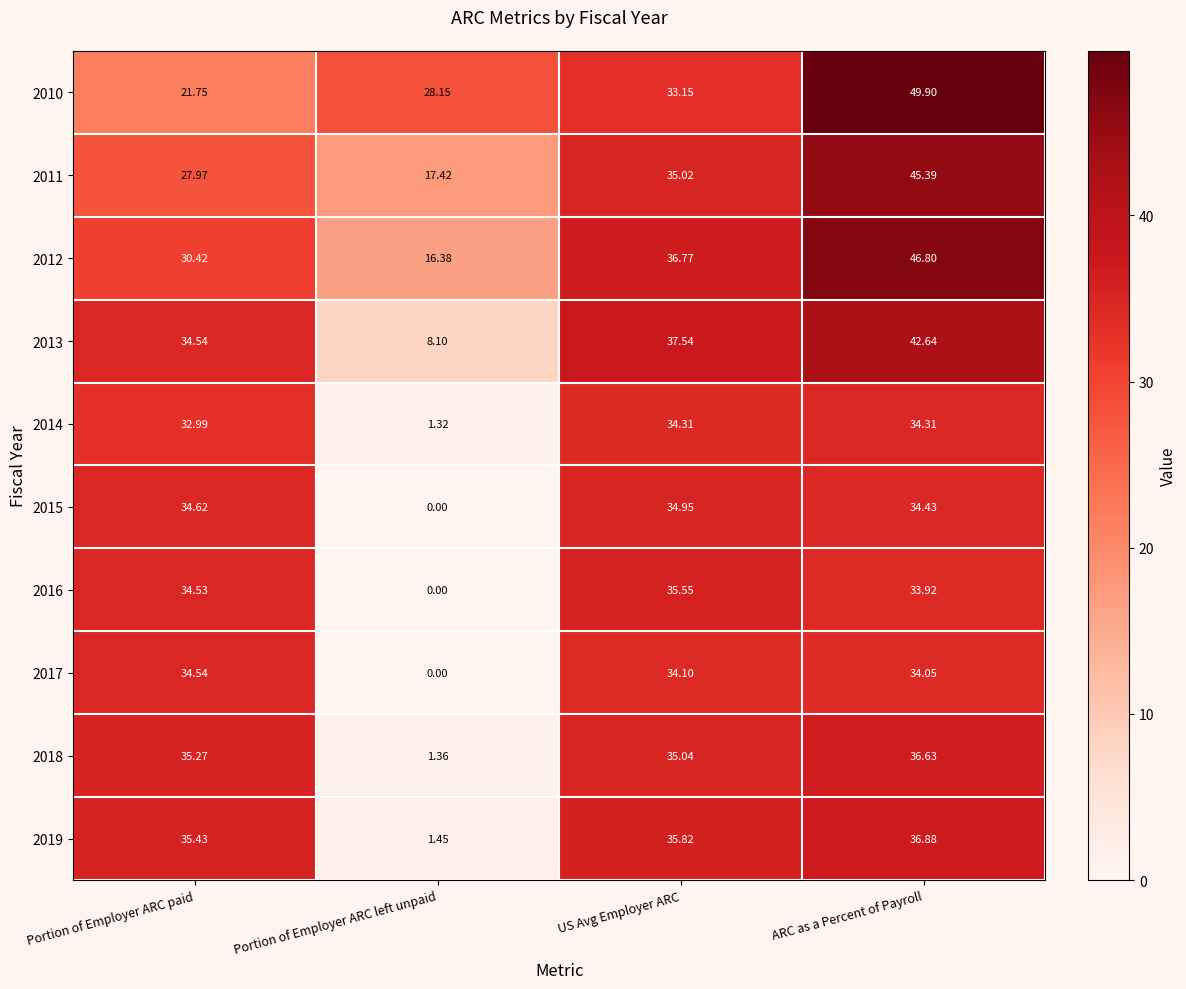

Which series has the widest spread of values?

2016